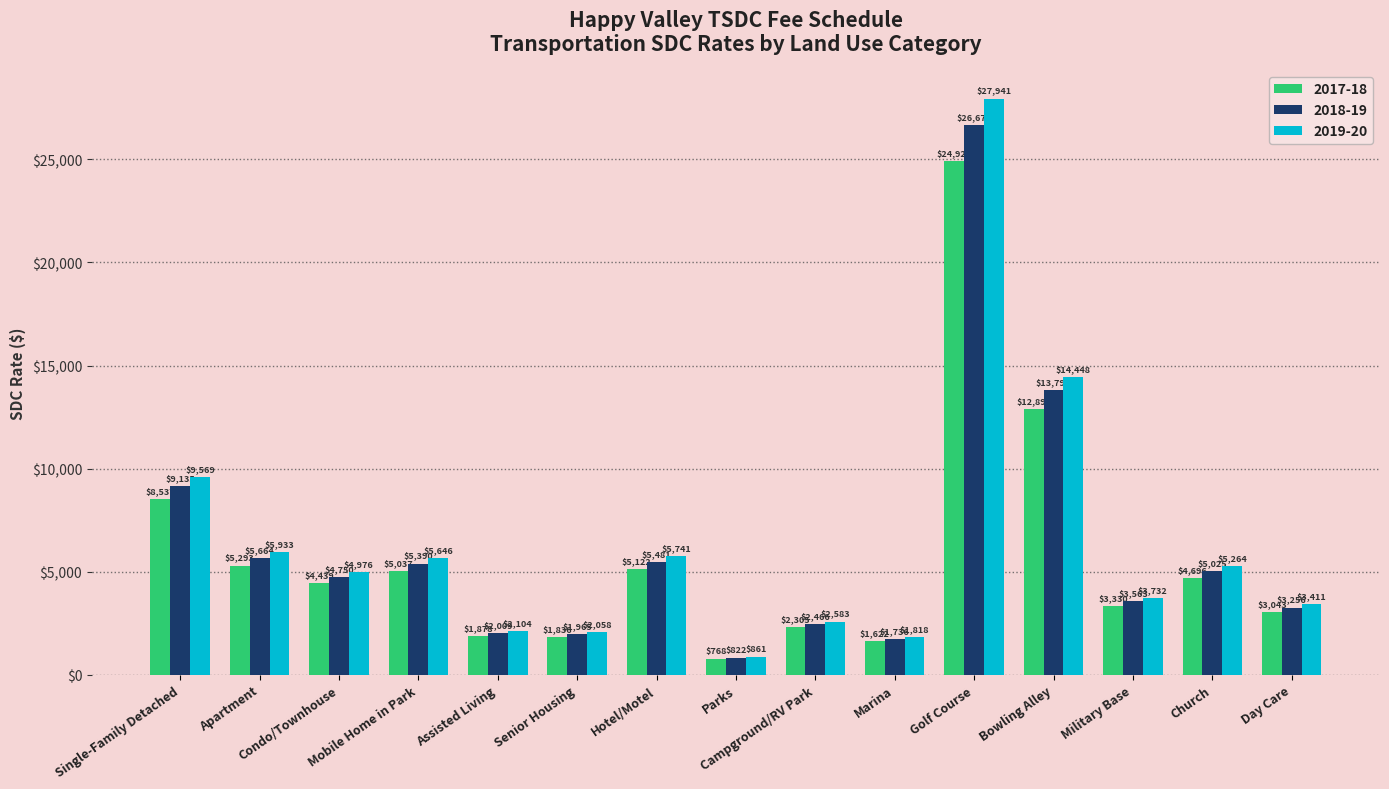

List the series in order of their overall mean, highest first.

2019-20, 2018-19, 2017-18